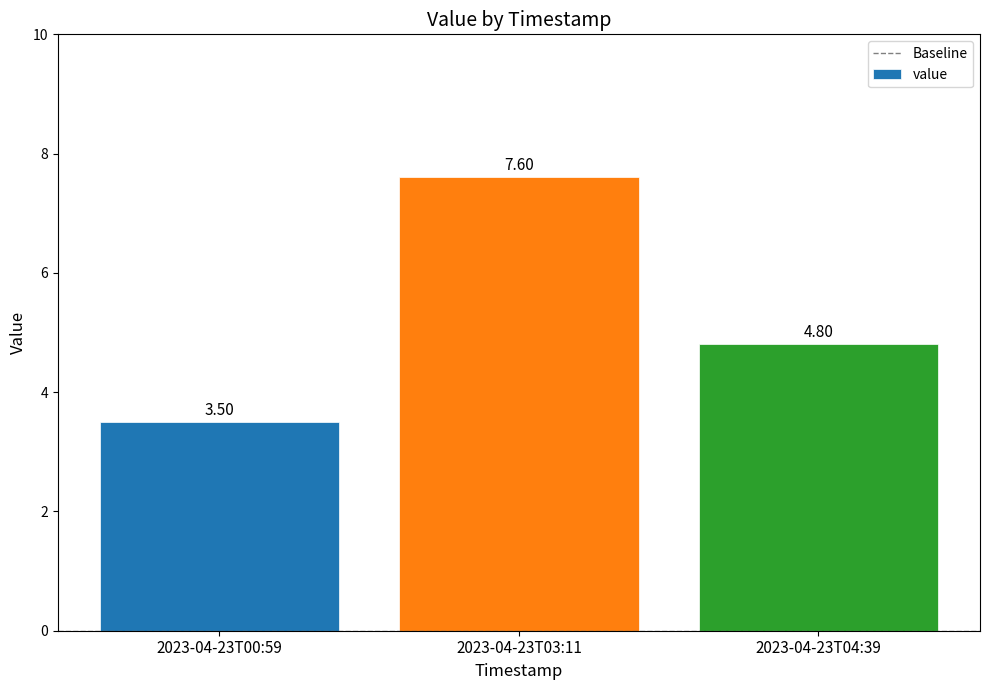

List the labels in order of value, largest first.

2023-04-23T03:11, 2023-04-23T04:39, 2023-04-23T00:59